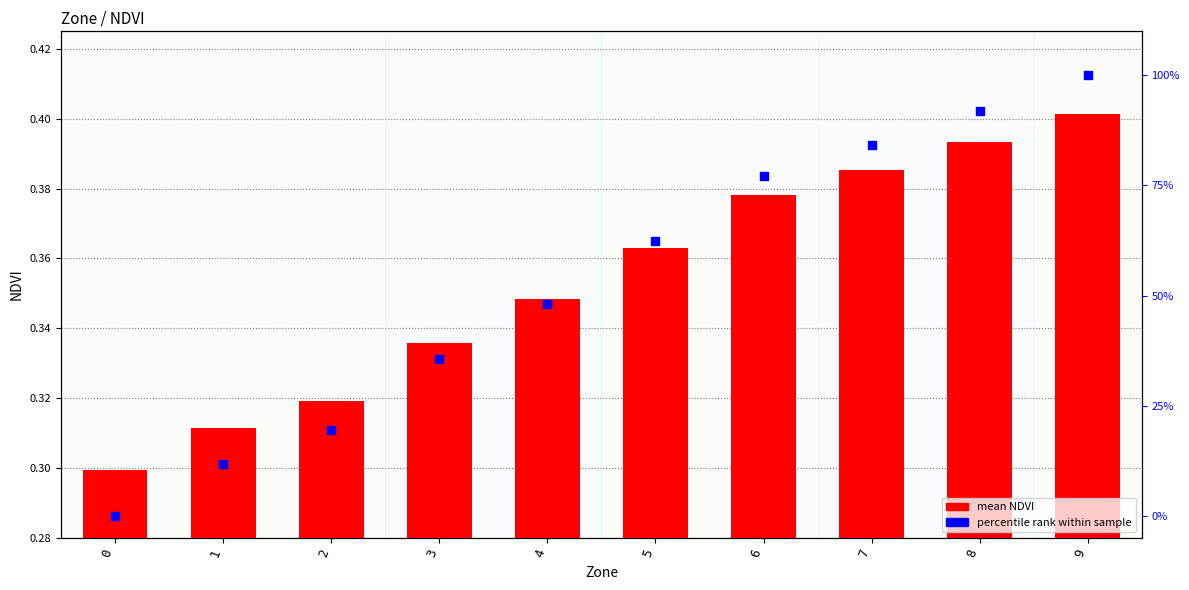

Is the value of percentile rank within sample at 1 greater than the value of mean NDVI at 6?

Yes